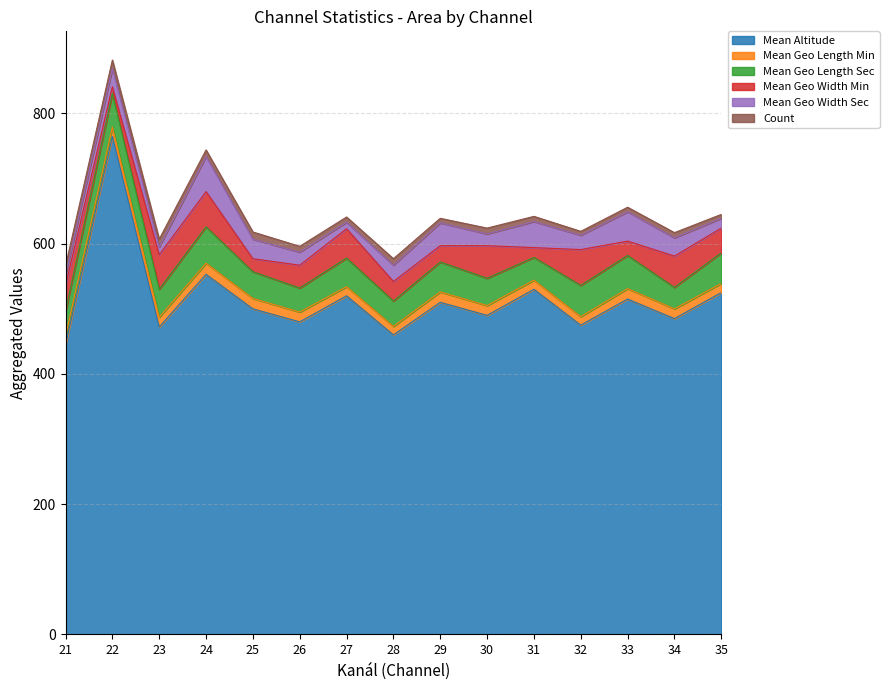

What is the greatest value displayed?

765